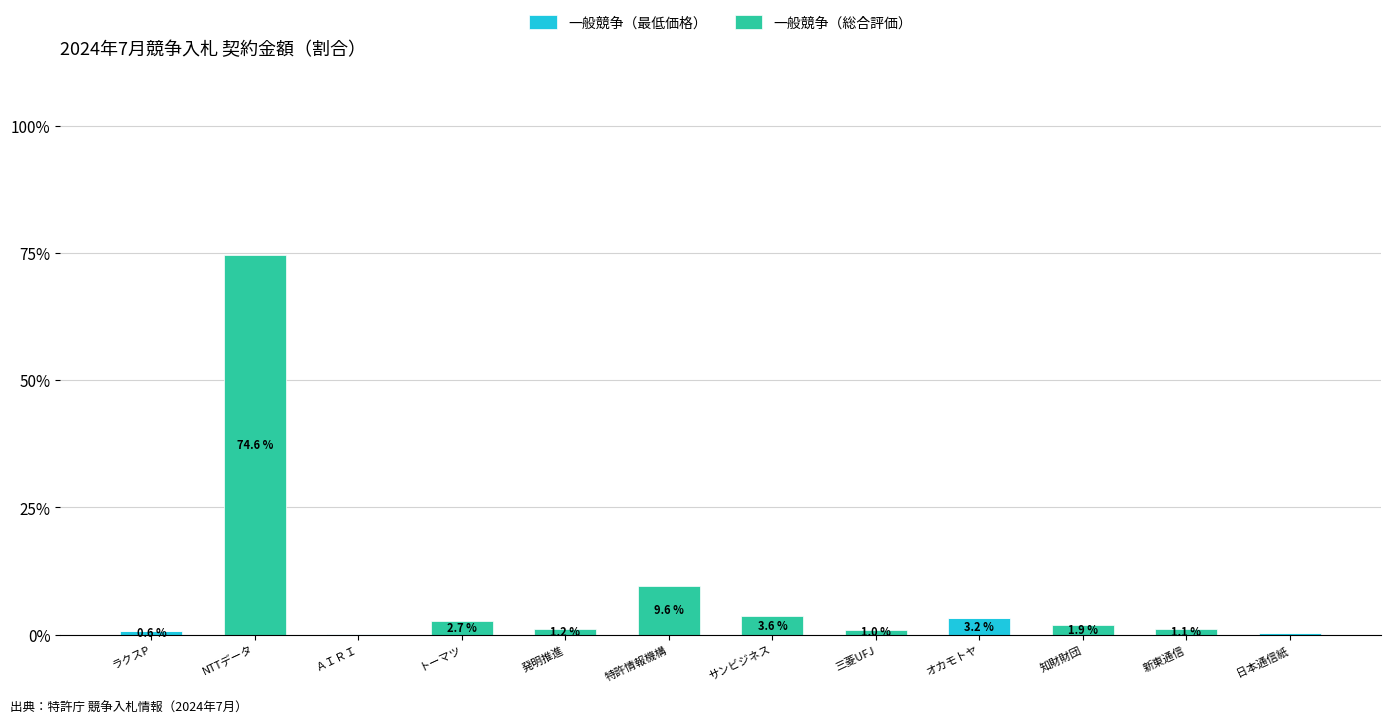

At which category is the sum across all series the highest?

NTTデータ